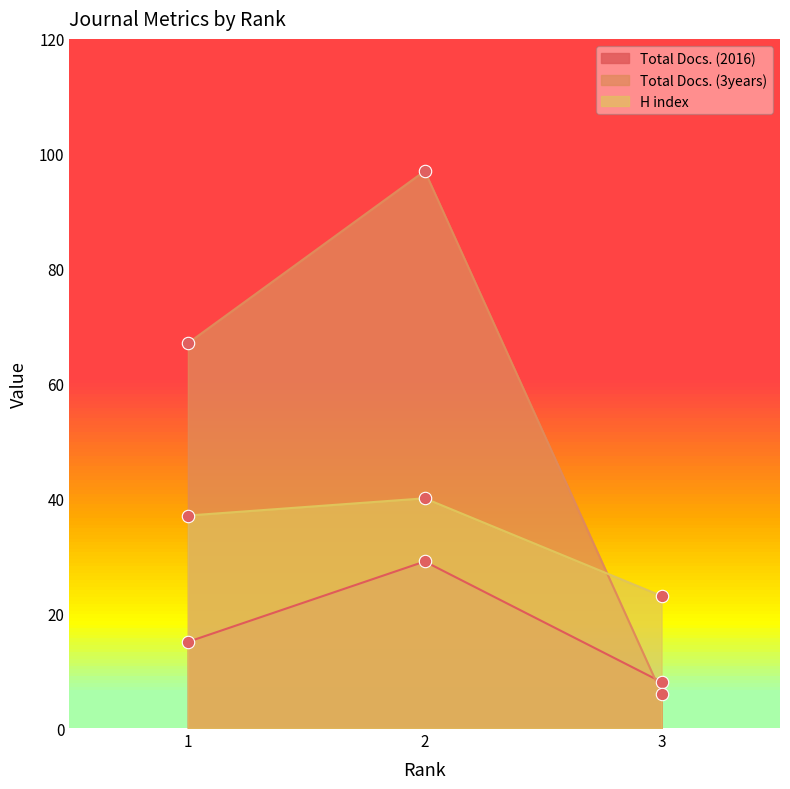

What is the total value across all series at 1?

119